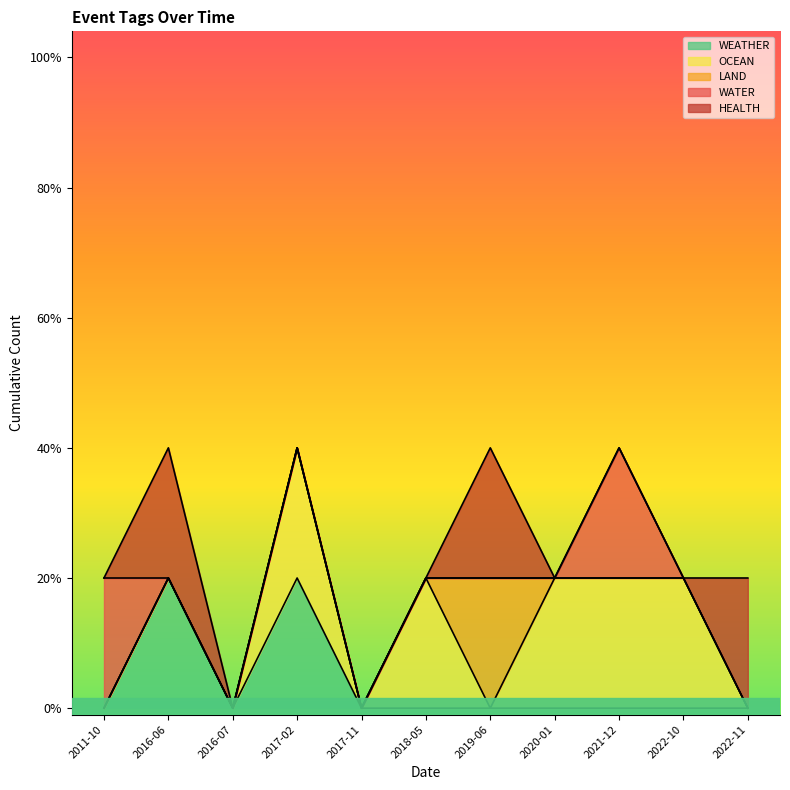

What is the label of the 9th point from the right?

2016-07-13